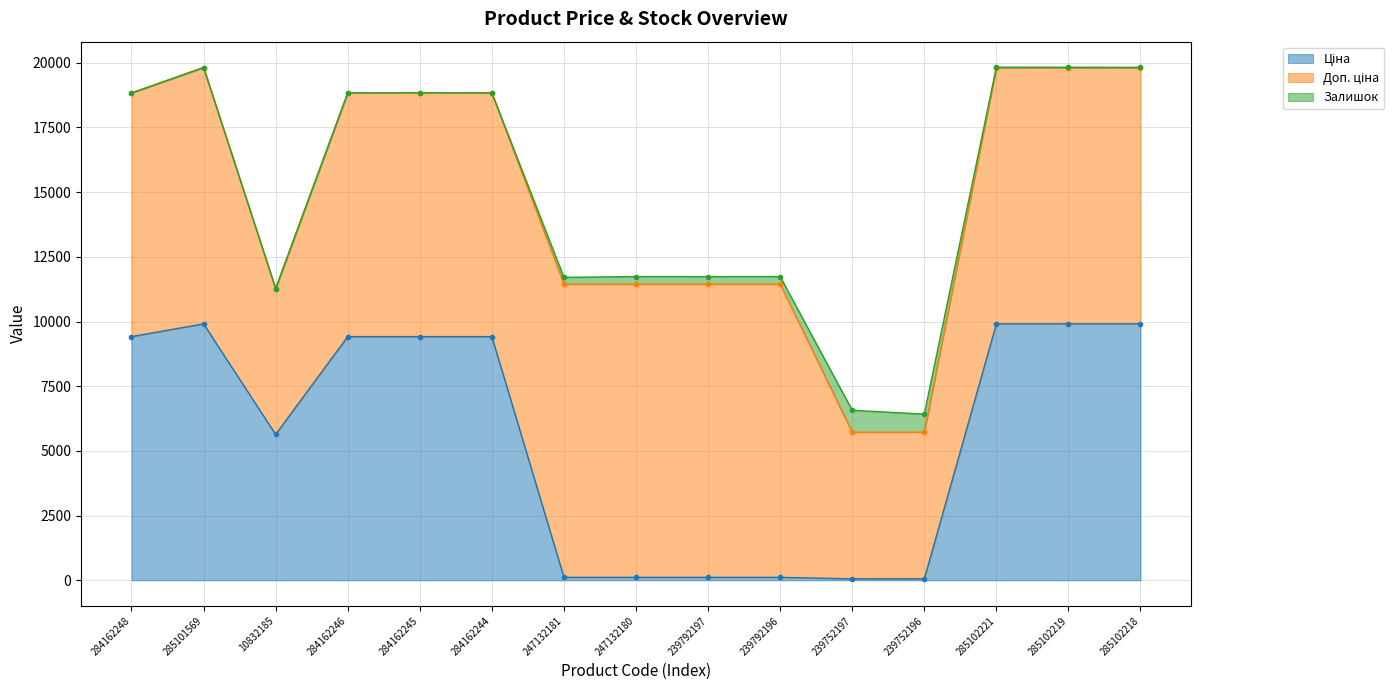

What is the label of the 7th point from the left?

247132181